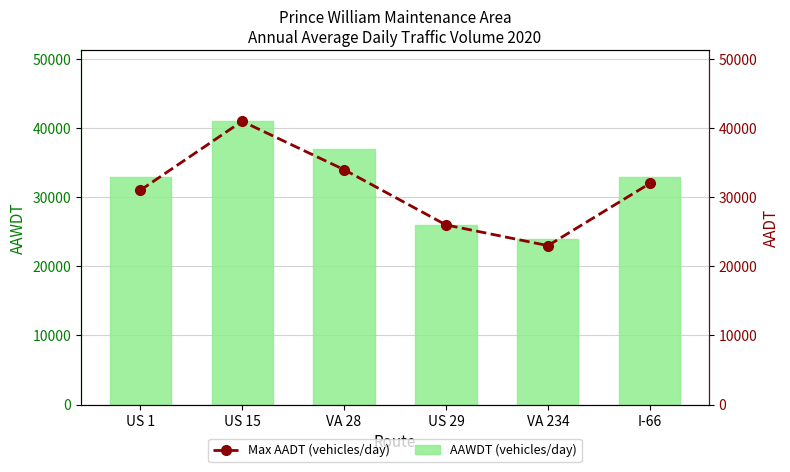

What is the difference between the second highest and second lowest values in the Max AADT (vehicles/day) series?

8000